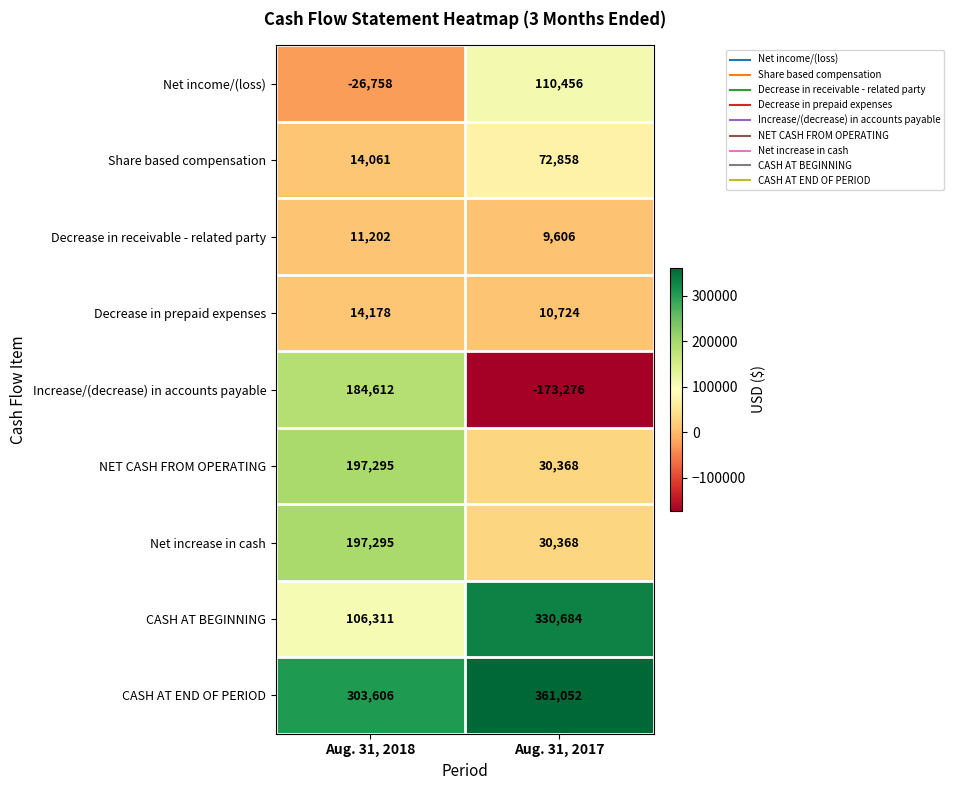

True or false: Net income/(loss) has a value of 171122 at Aug. 31, 2017.

False